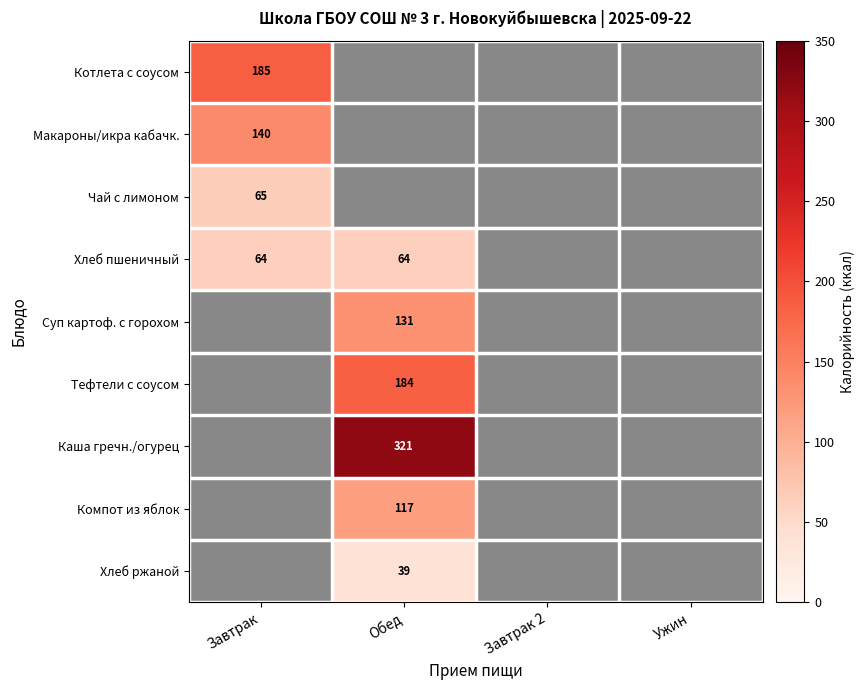

What is the smallest value displayed?

39.0